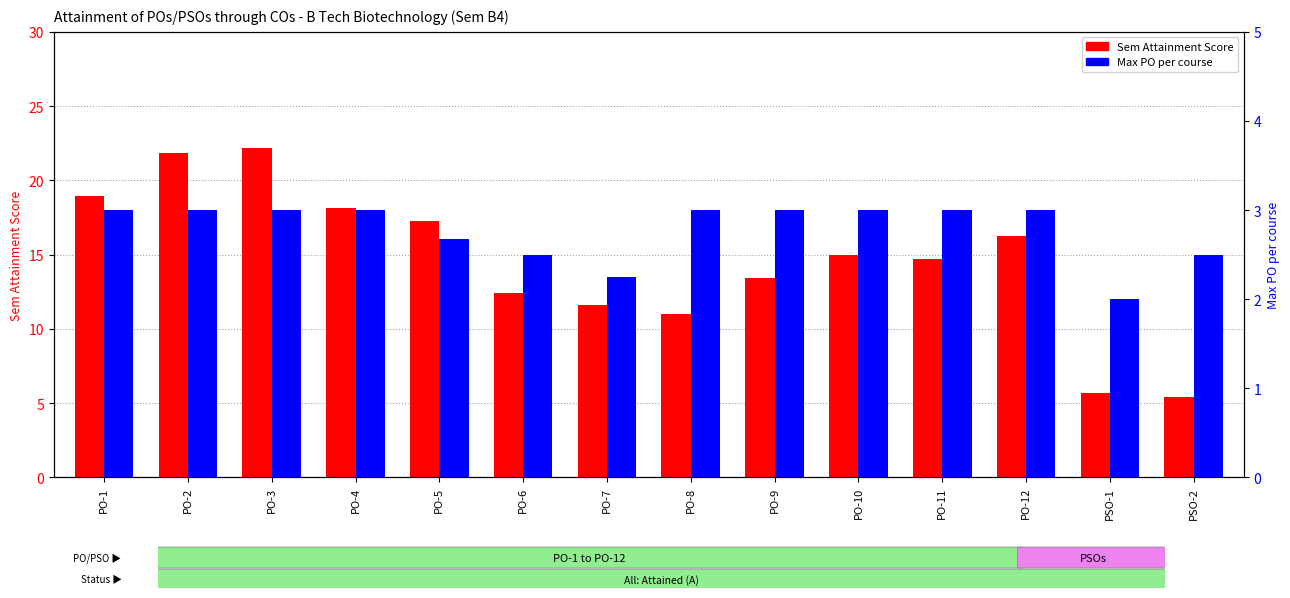

What is the label of the 14th bar from the right?

PO-1